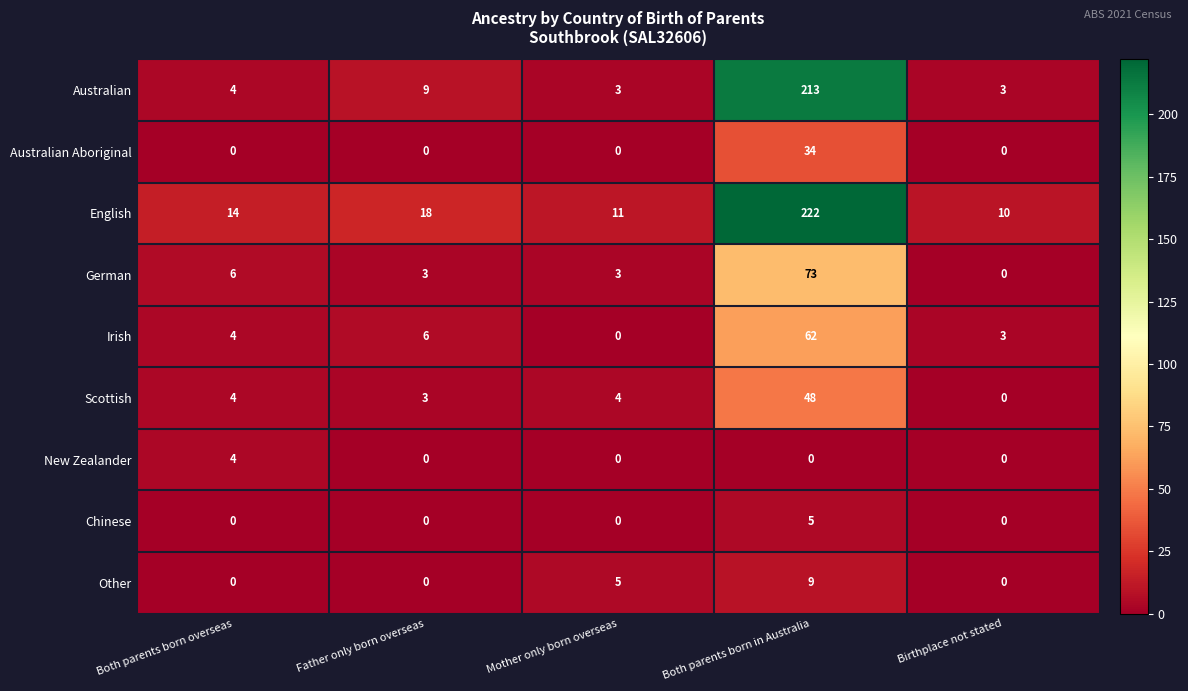

True or false: Scottish has a value of 4 at Mother only born overseas.

True